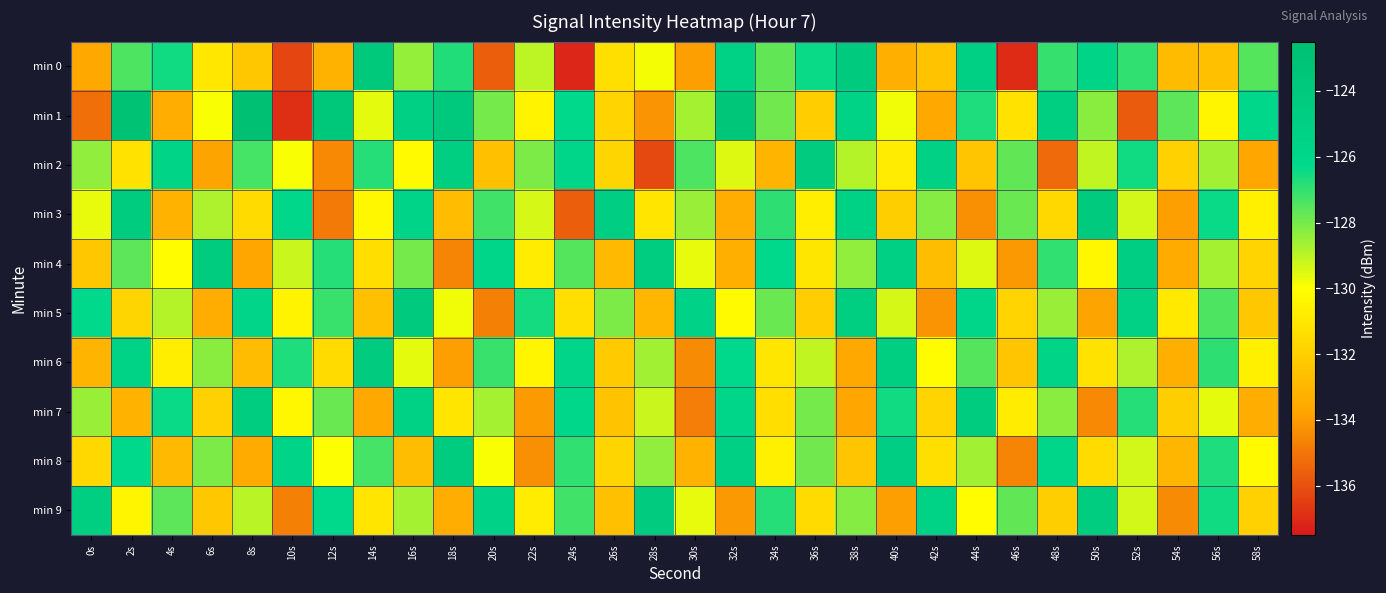

List the series in order of their peak value, highest first.

min 1, min 0, min 3, min 5, min 2, min 6, min 9, min 4, min 7, min 8